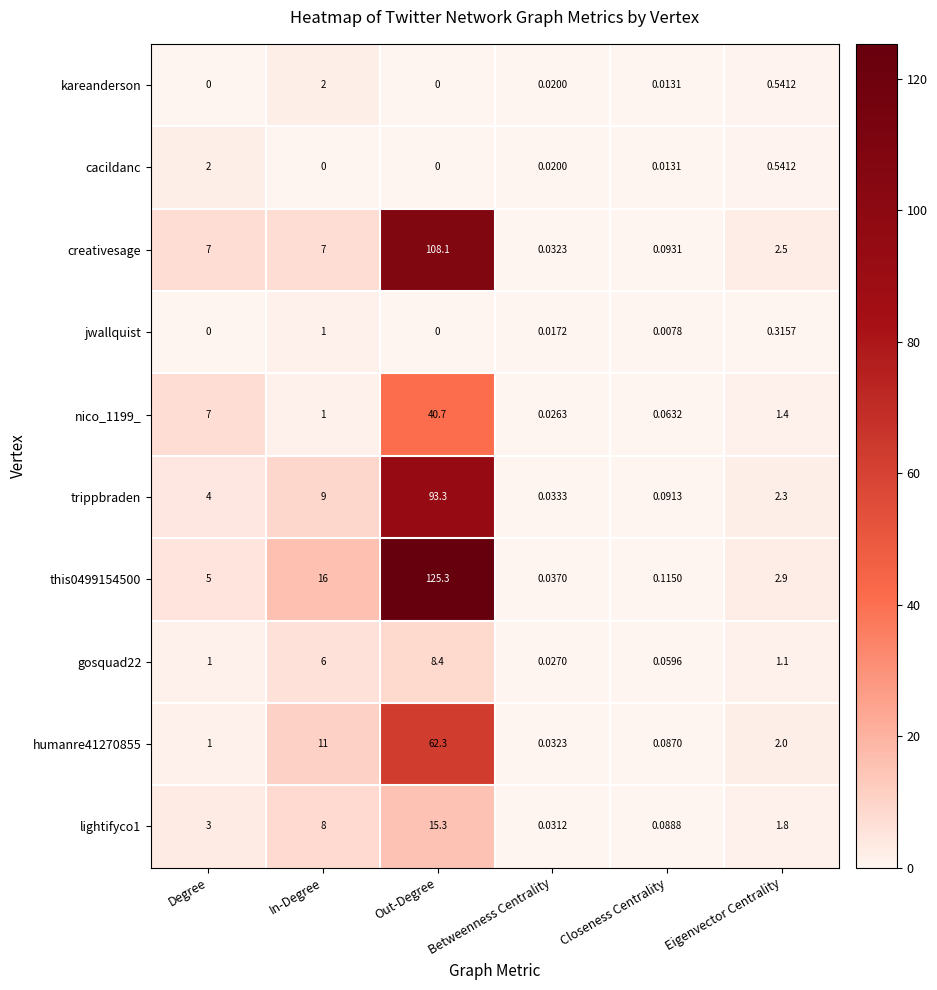

At which label does humanre41270855 first exceed 2?

In-Degree